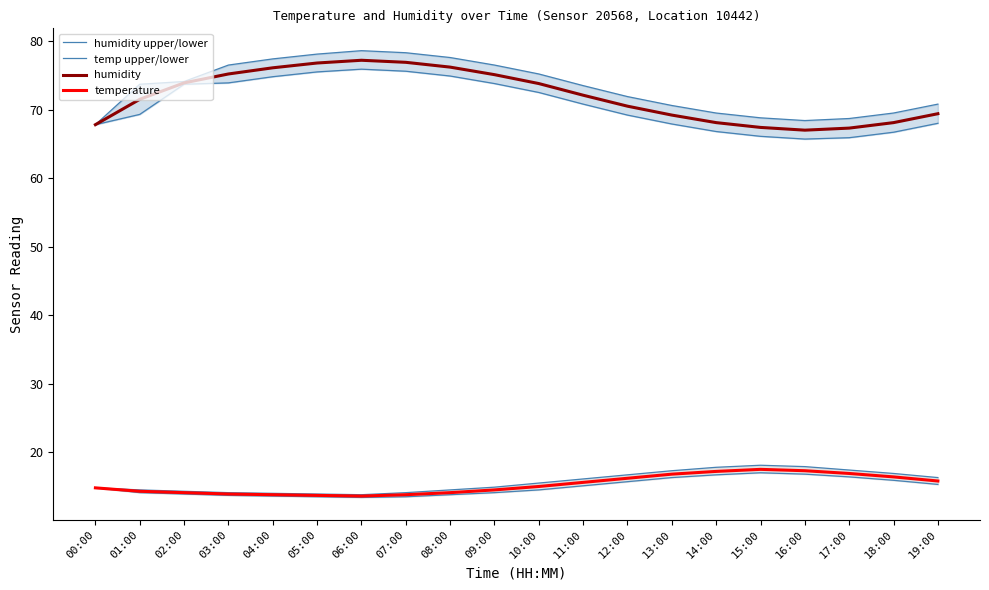

Which series has the largest total across all categories?

humidity upper